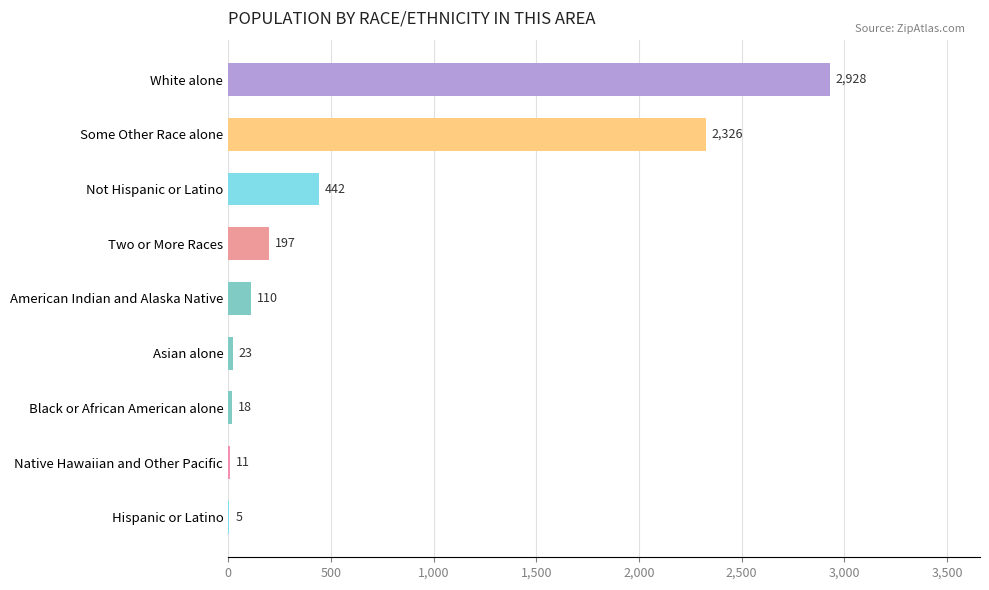

What is the sum of the values at Native Hawaiian and Other Pacific and Black or African American alone?

29